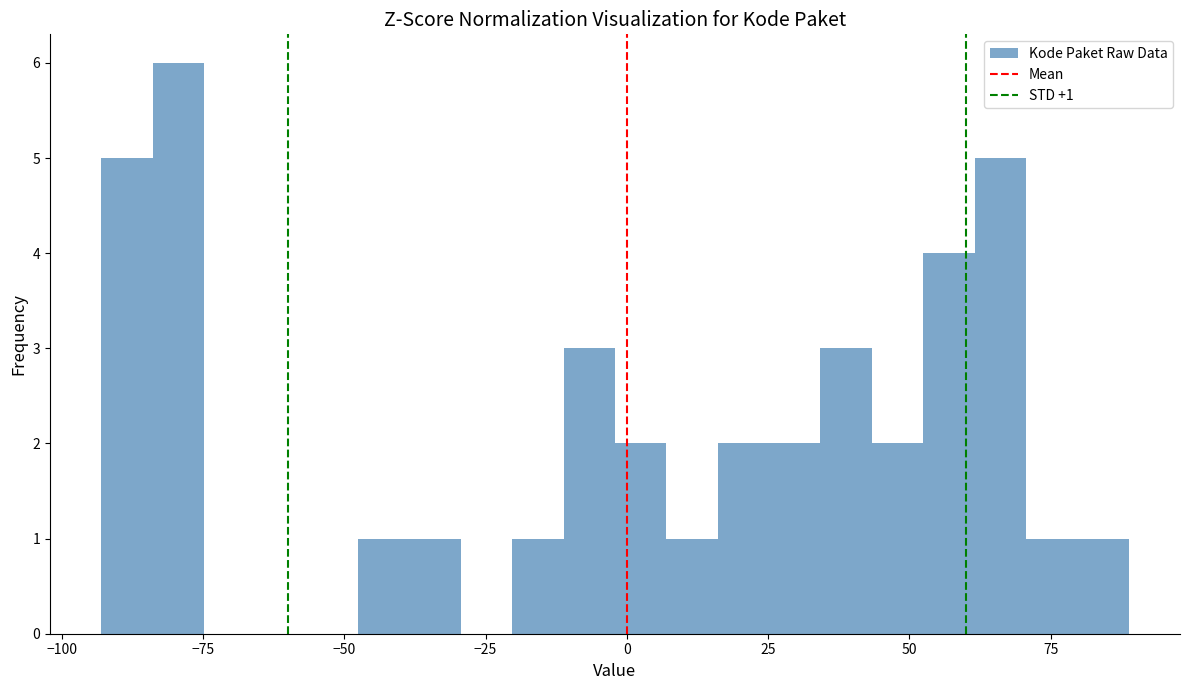

Read against the x-axis, roughly where is the centre of the tallest bar?

-80